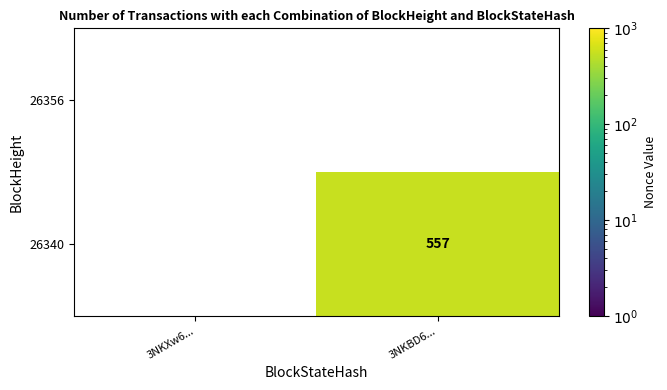

Count the number of data series in this chart.

2